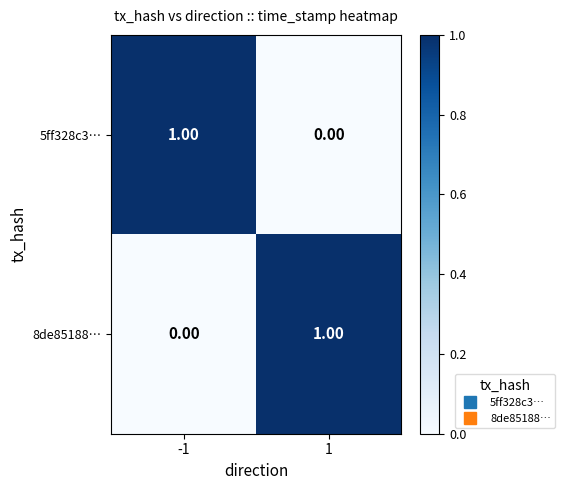

List the labels in order of 8de85188… value, smallest first.

-1, 1